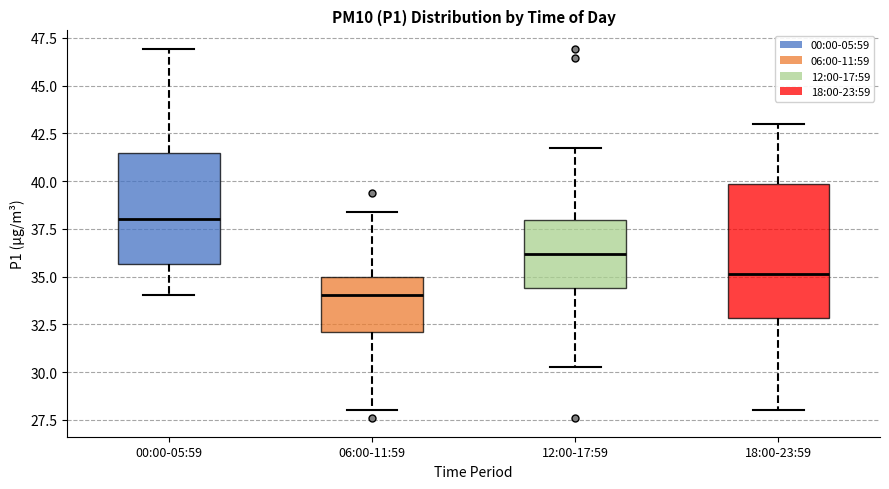

Where does the median line of the box for 06:00-11:59 sit on the y-axis? The values are not printed on the chart, so give them approximately, as read against the axis.

34.0